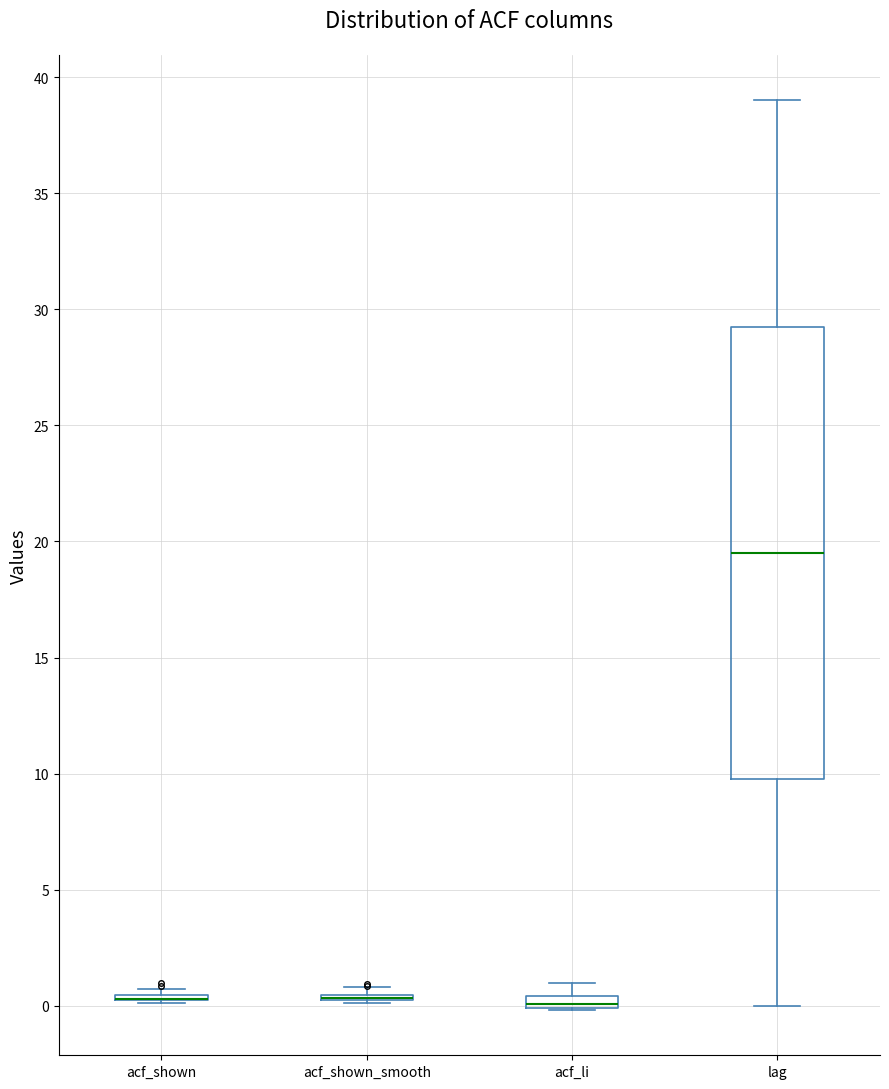

Which box is the tallest, from its lower edge to its upper edge?

lag